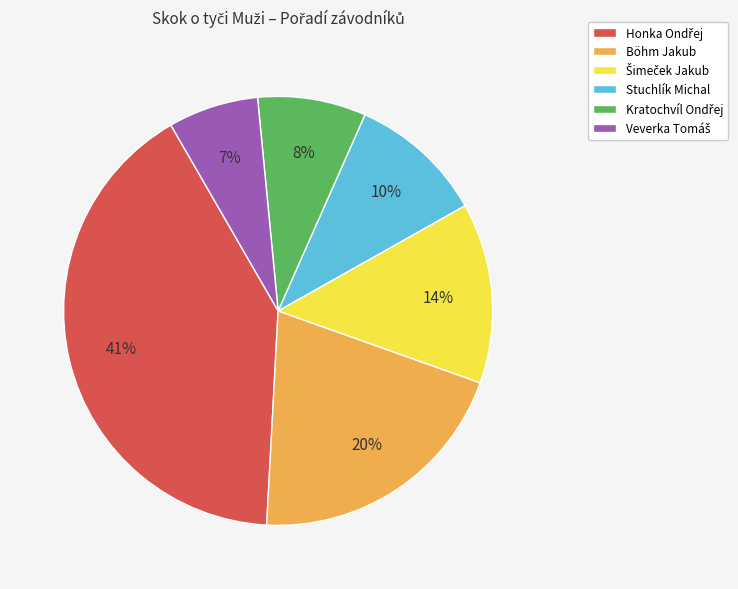

True or false: Böhm Jakub accounts for 6% of the total.

False